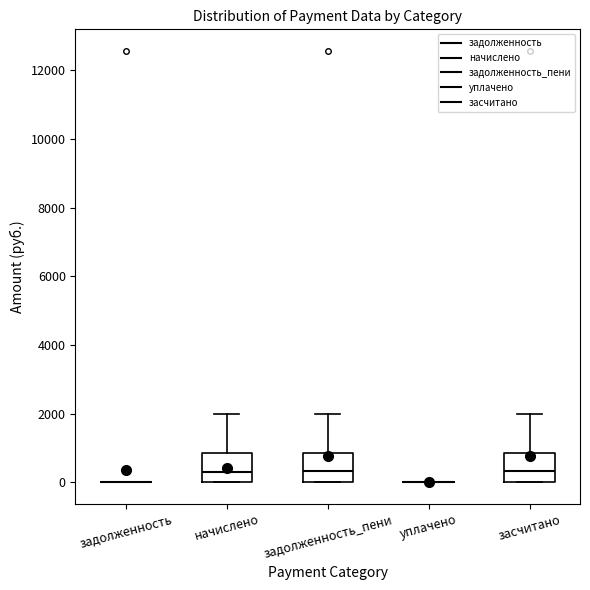

Reading left to right, transcribe this box plot: for each box, give where its median line is, the range the box spans, and where its two whiskers end, as read against the y-axis. The values are not printed on the chart, so give them approximately, as read against the axis.

задолженность: box collapsed to a line at 0, whiskers 0 to 0
начислено: median 400, box 0 to 800, whiskers 0 to 2000
задолженность_пени: median 400, box 0 to 800, whiskers 0 to 2000
уплачено: box collapsed to a line at 0, whiskers 0 to 0
засчитано: median 400, box 0 to 800, whiskers 0 to 2000